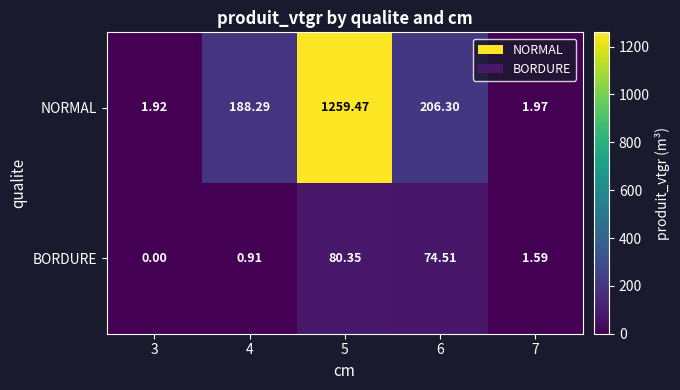

Which series has the largest total across all categories?

NORMAL